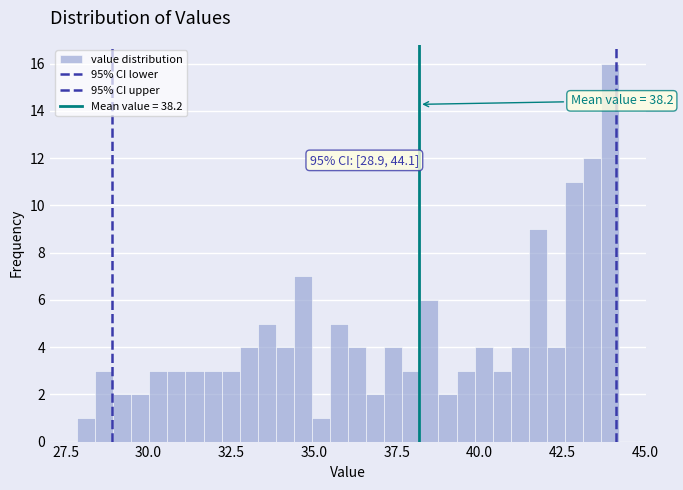

Around what value on the x-axis is the tallest bar? Give the approximate position of its centre, as read against the axis.

44.0